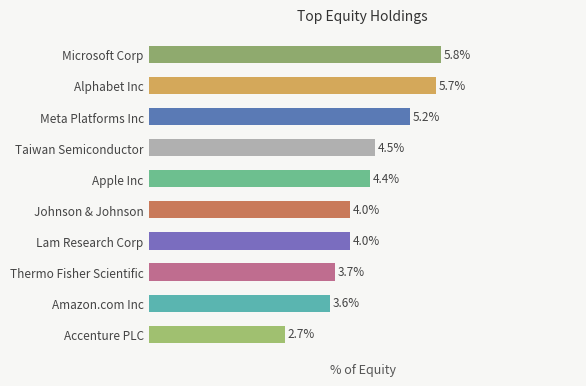

Which label corresponds to the largest value in the chart?

Microsoft Corp